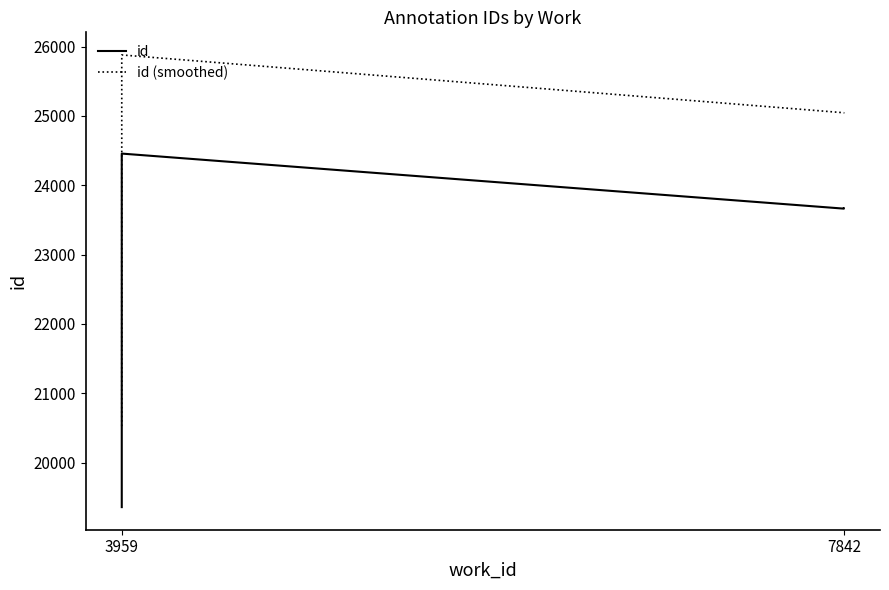

The value of id (smoothed) at 3959 is 8838.1. True or false?

False